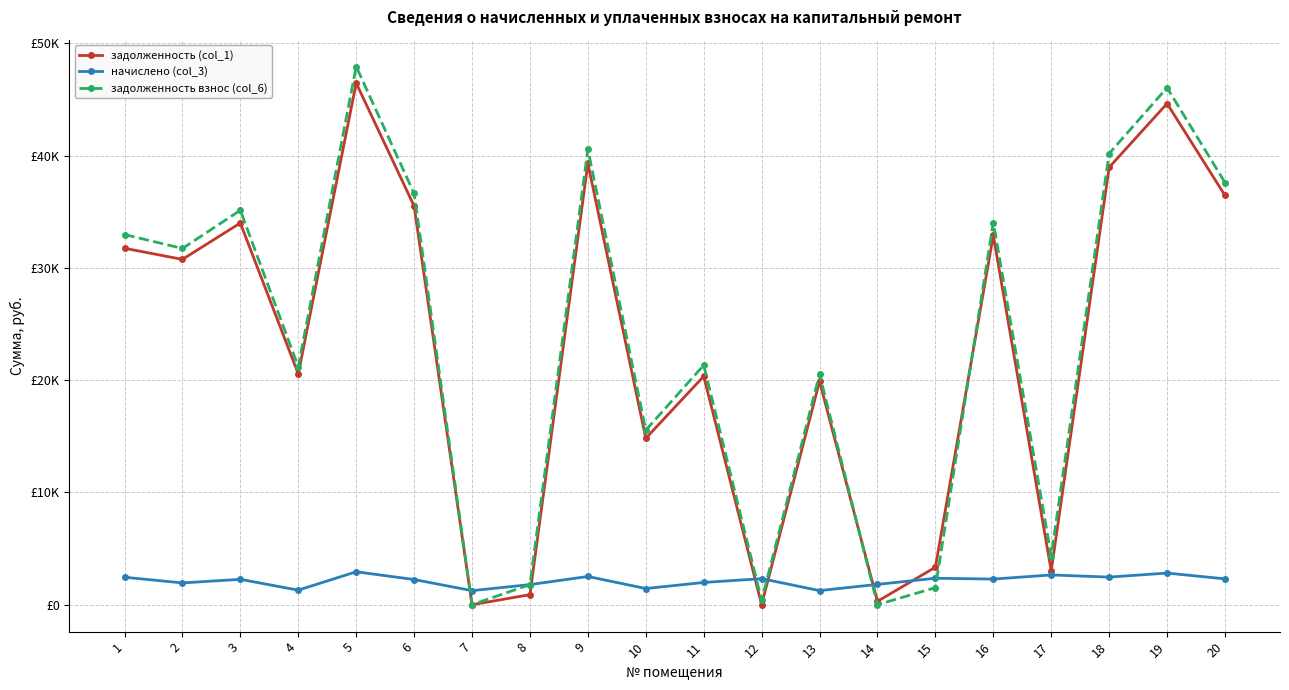

At which label is задолженность (col_1) closest to 23234?

4